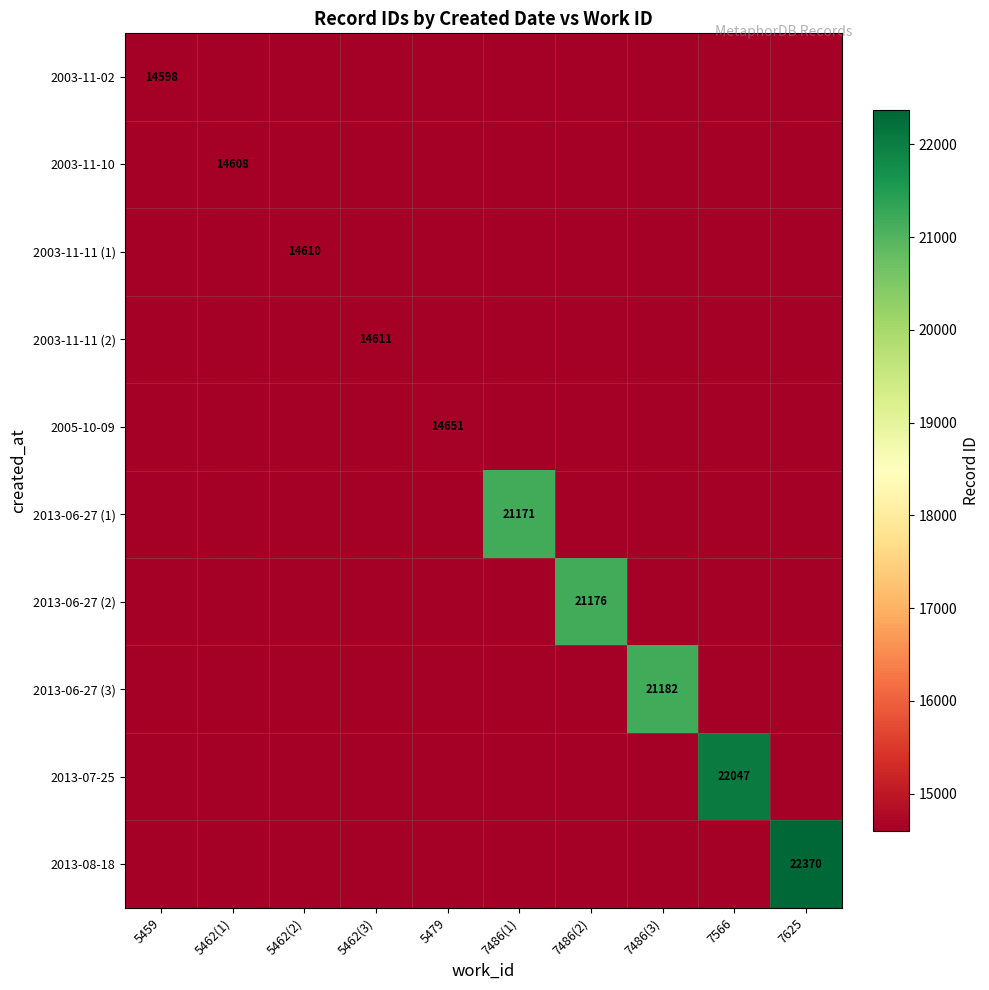

How many distinct data groups are displayed?

10